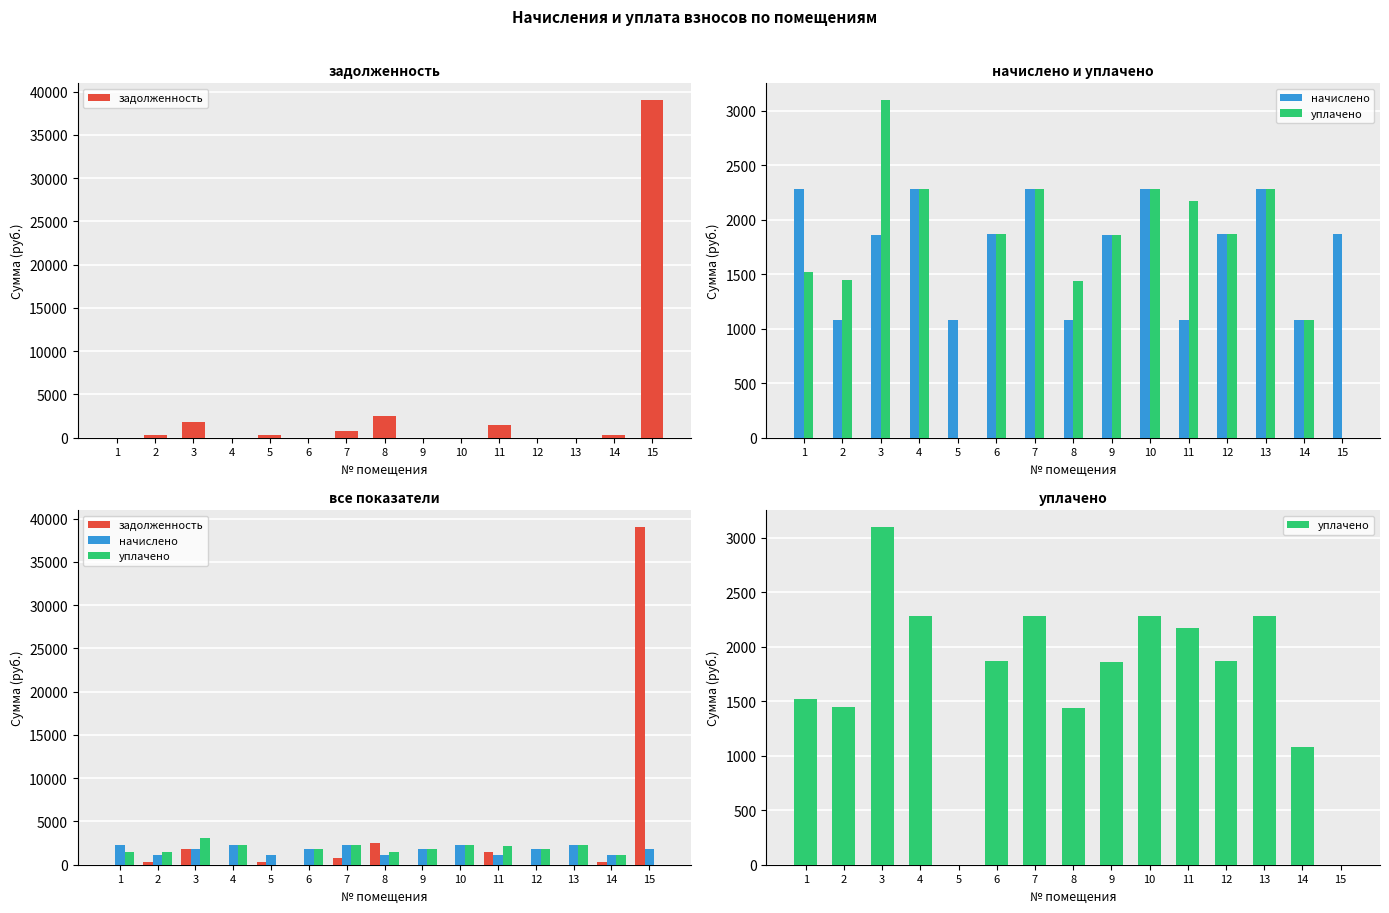

Where does the начислено series first go above 1869?

1